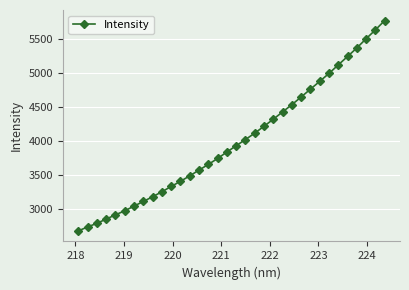

What is the difference between the maximum and minimum values?

3086.0